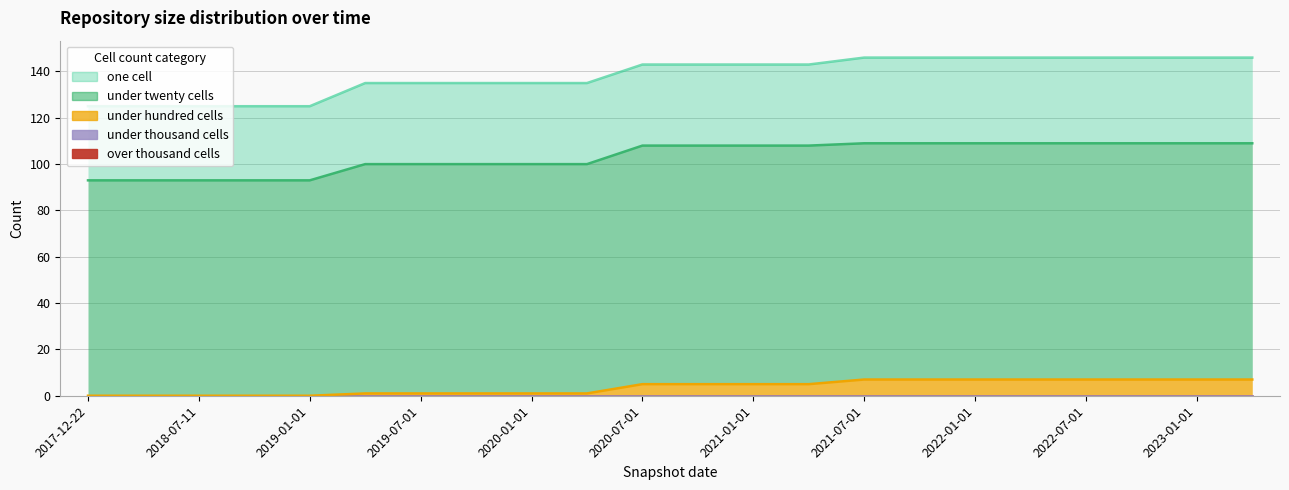

What is the label of the 14th point from the right?

2020-01-01